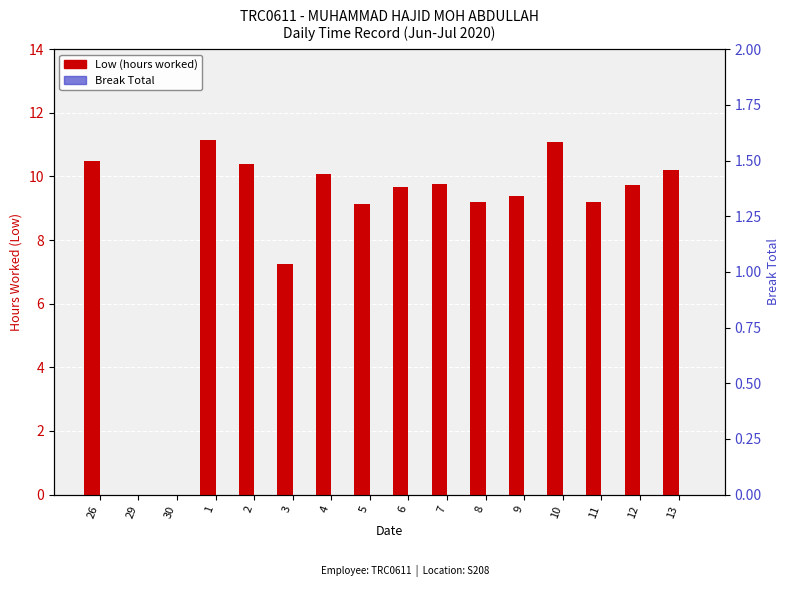

Does the chart contain stacked bars?

No